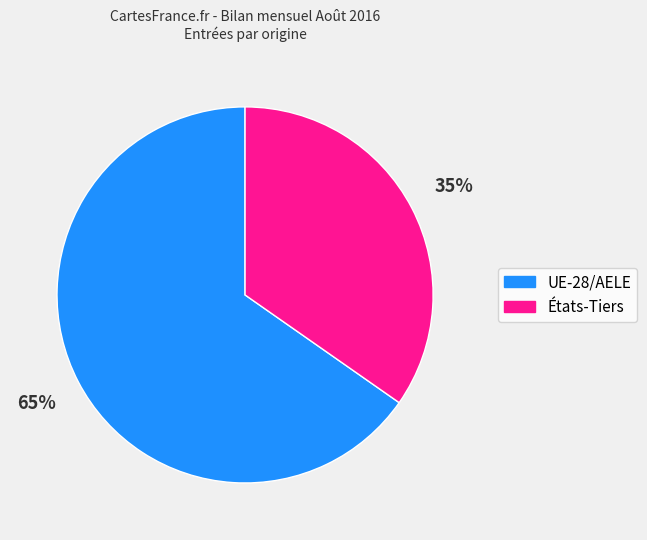

True or false: États-Tiers accounts for 24% of the total.

False